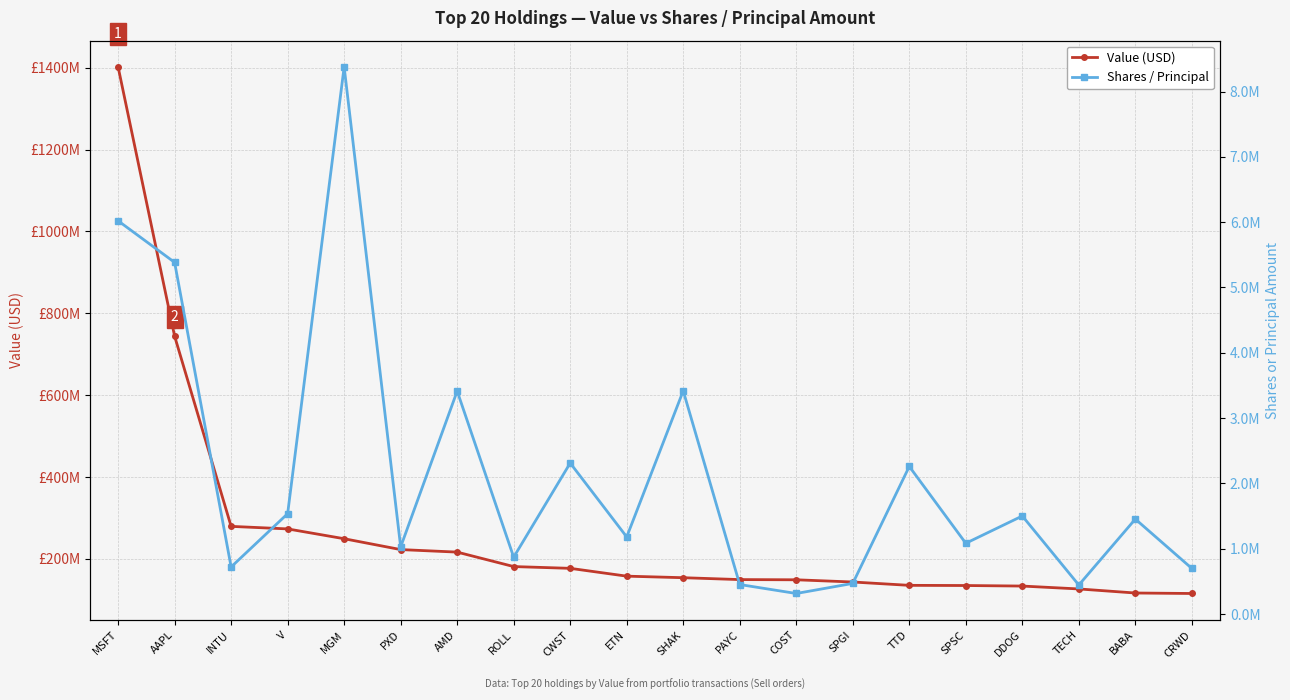

What are all the series names shown in the legend?

Value (USD), Shares / Principal